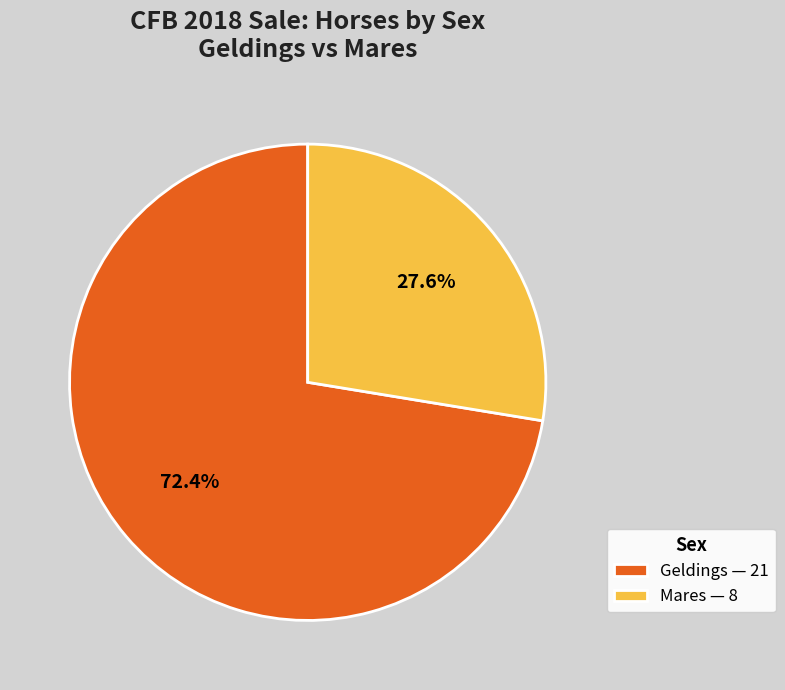

How many slices are in this pie chart?

2